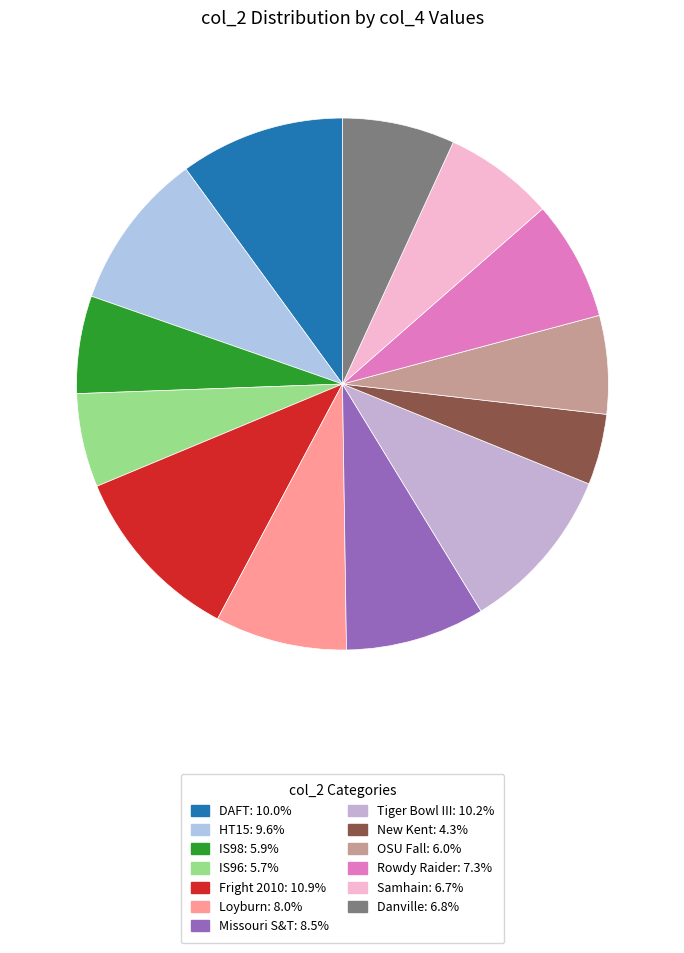

Between HT15 and IS98, which is larger?

HT15